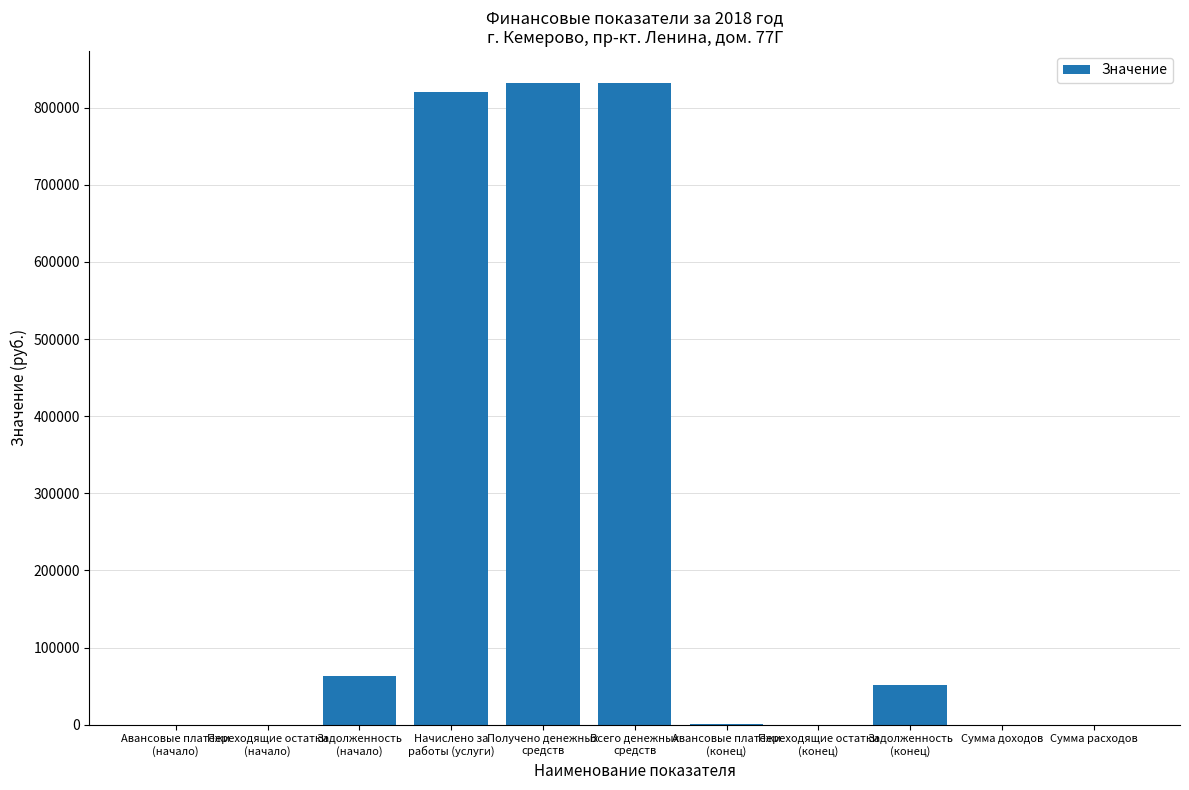

What is the sum of all values?

2598078.2